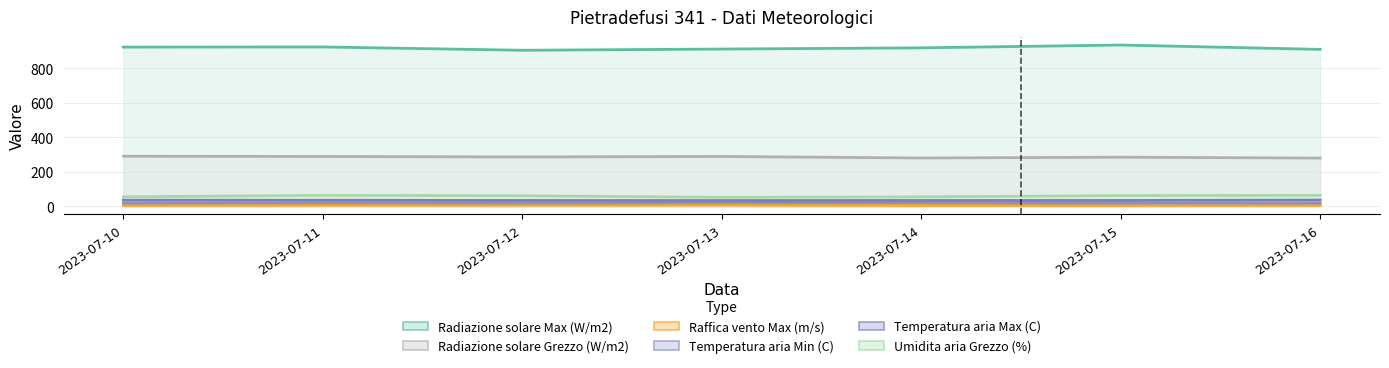

List the series in order of their peak value, lowest first.

Raffica vento Max (m/s), Temperatura aria Min (C), Temperatura aria Max (C), Umidita aria Grezzo (%), Radiazione solare Grezzo (W/m2), Radiazione solare Max (W/m2)